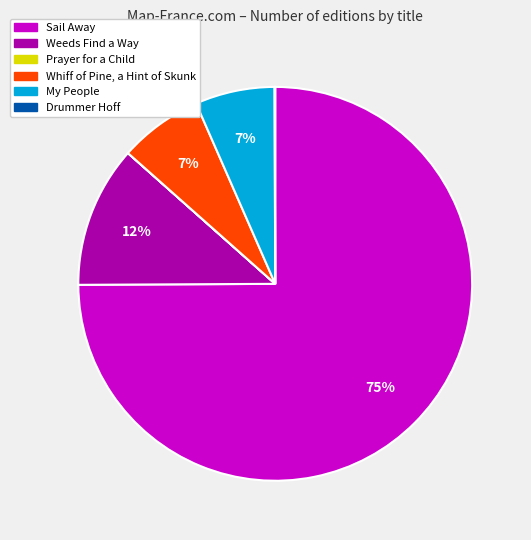

Which slice is the largest?

Sail Away